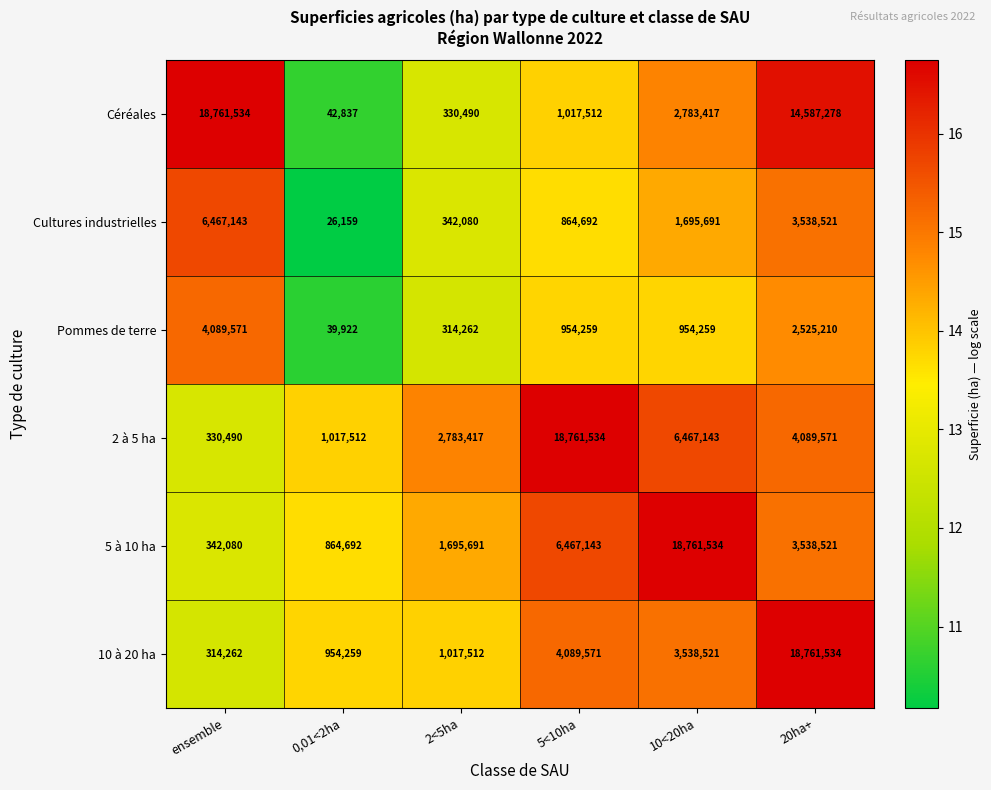

At which label does 2 à 5 ha first exceed 4089571?

5<10ha